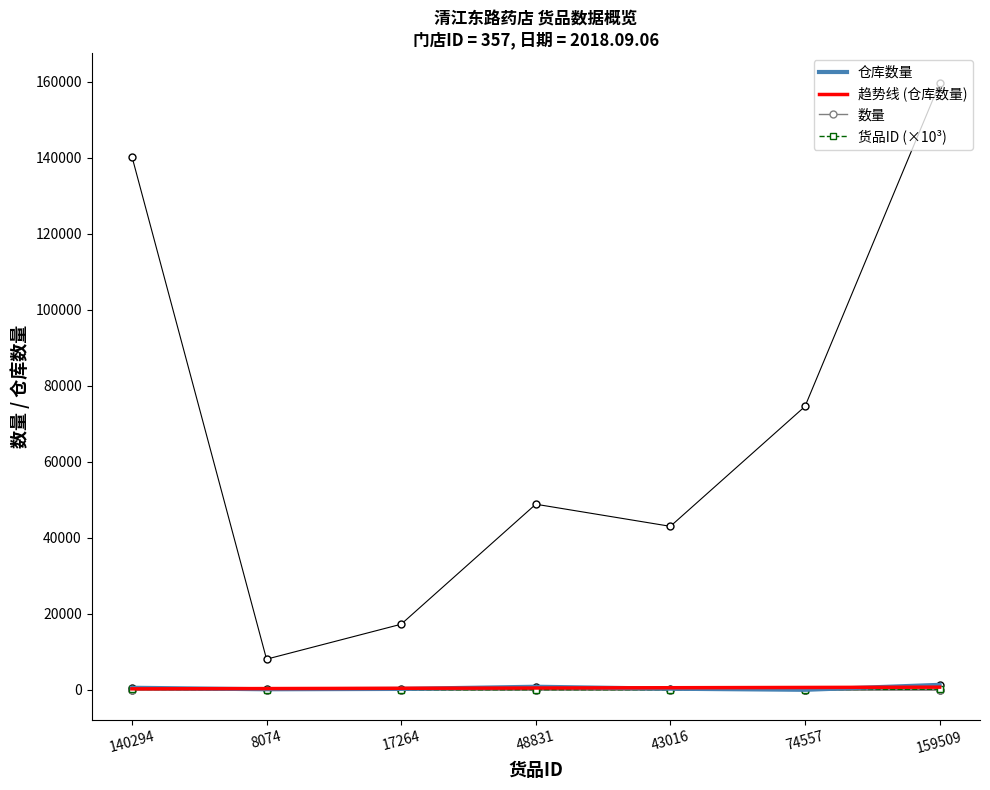

What is the sum of all 仓库数量 values?

3419.0